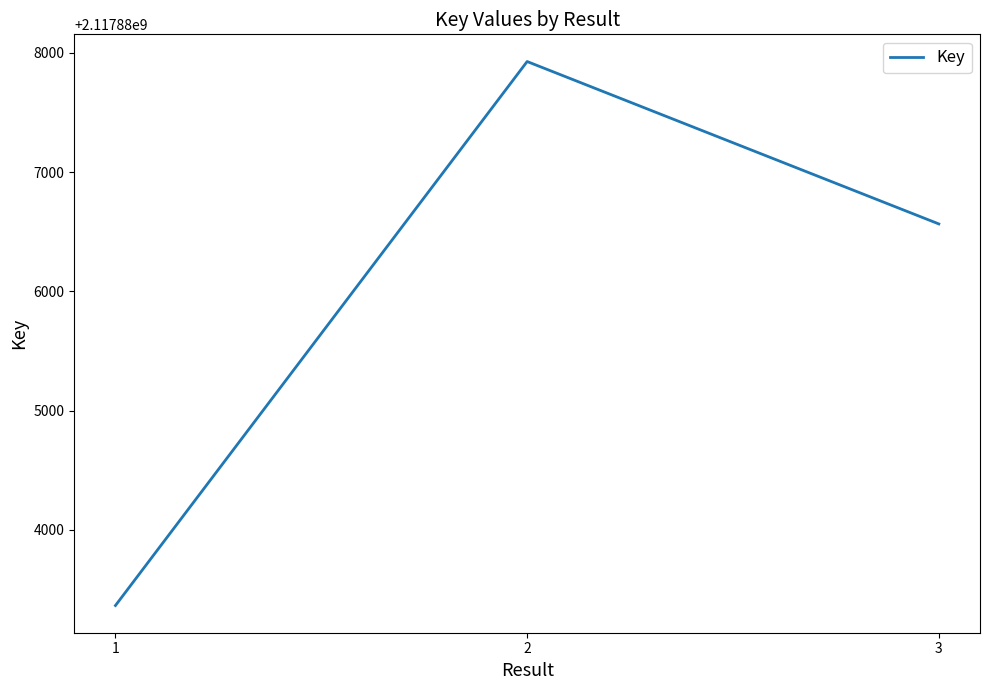

List the labels in order of value, largest first.

2, 3, 1